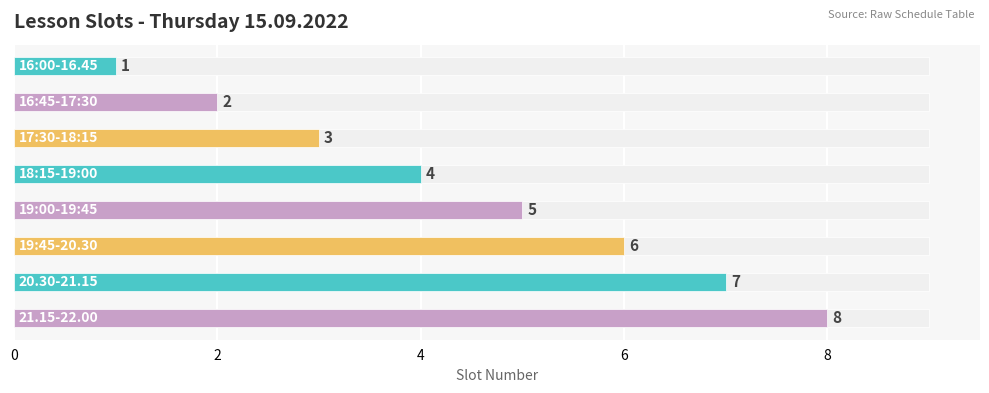

How many data points are less than 5?

4